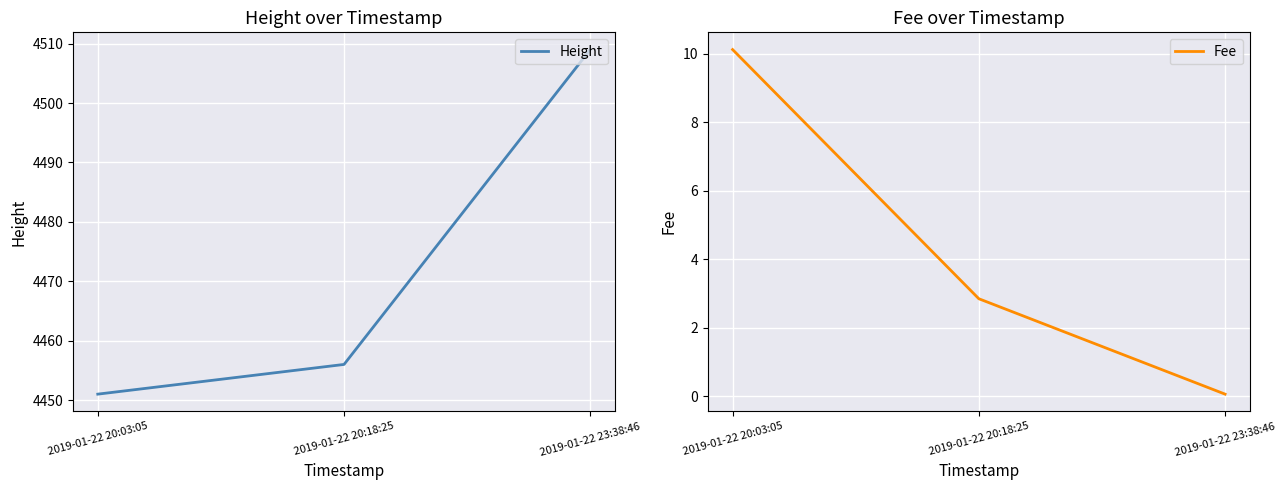

Is it true that Height equals 7669.1 at 2019-01-22 20:18:25?

False